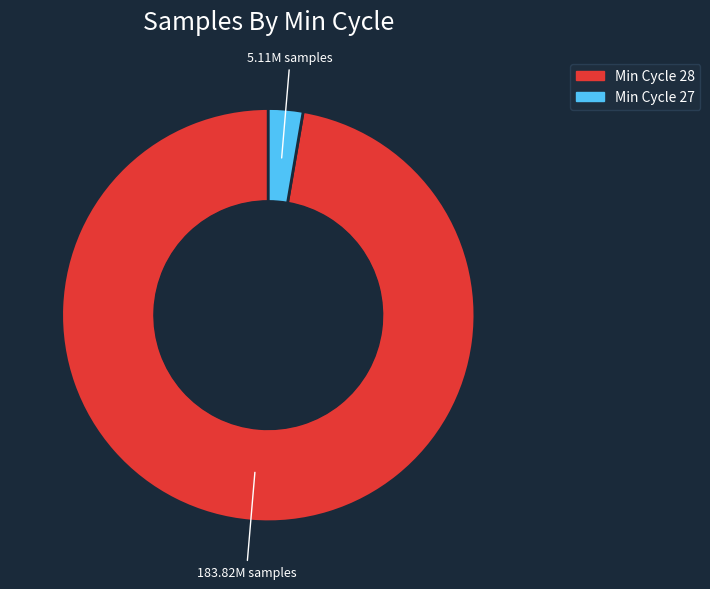

Does any single category account for the majority?

Yes